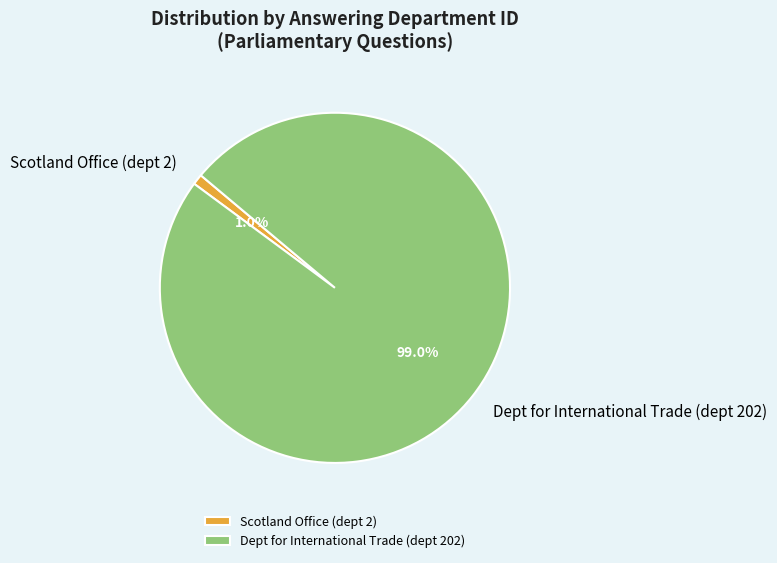

Rank the categories by value from highest to lowest.

Dept for International Trade (dept 202), Scotland Office (dept 2)